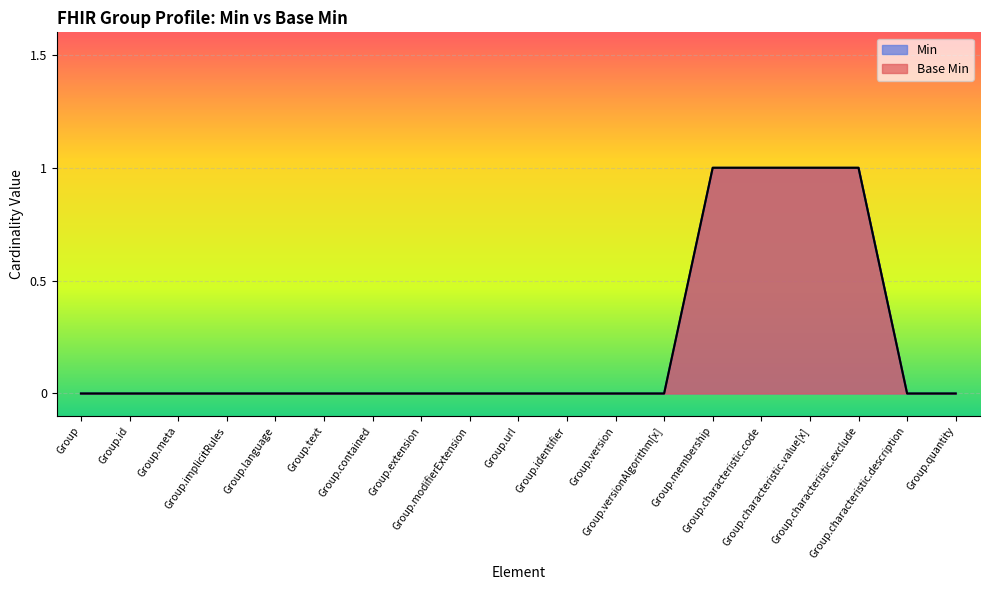

What is the sum of all values?

4